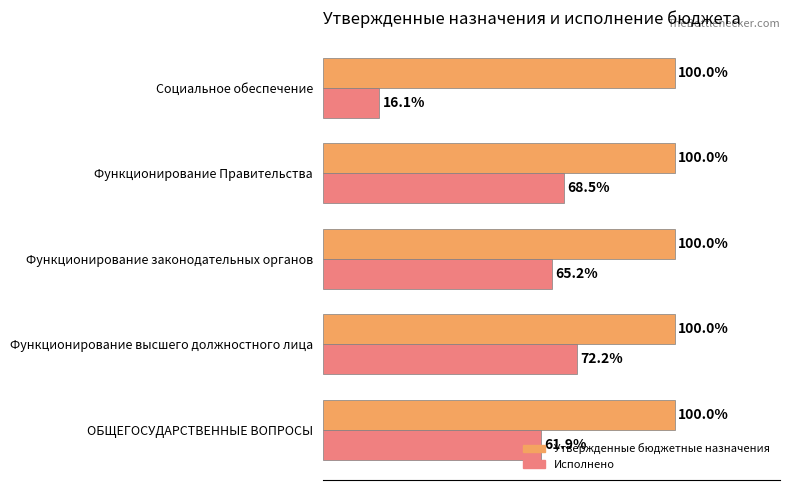

List the series in order of their peak value, lowest first.

Исполнено, Утвержденные бюджетные назначения